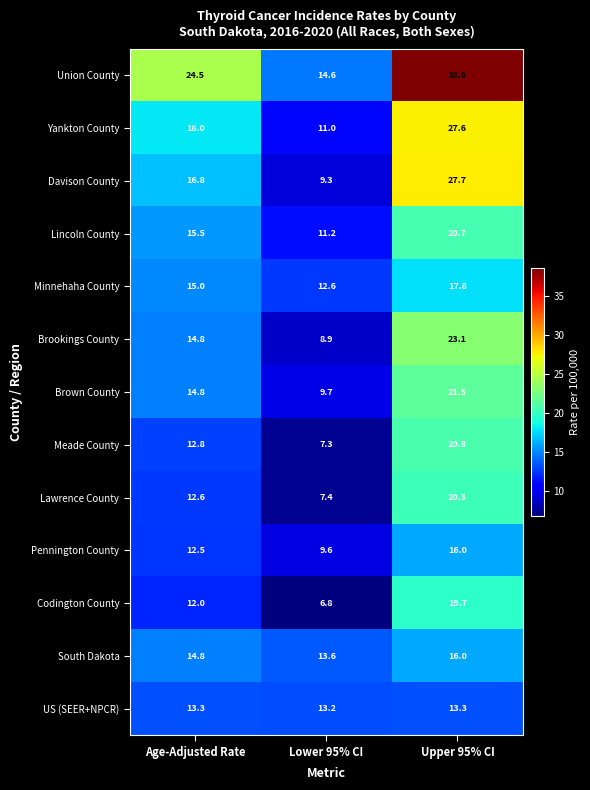

List the labels in order of Brown County value, smallest first.

Lower 95% CI, Age-Adjusted Rate, Upper 95% CI